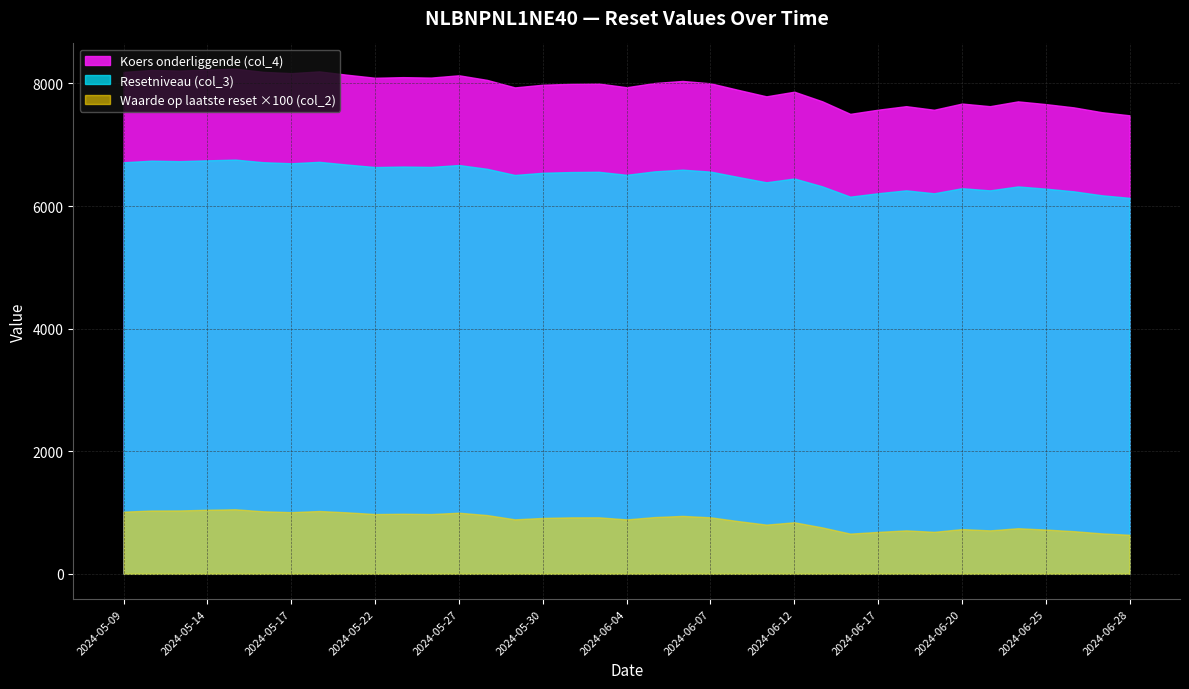

Rank the series by their average value, from lowest to highest.

Waarde op laatste reset ×100 (col_2), Resetniveau (col_3), Koers onderliggende (col_4)